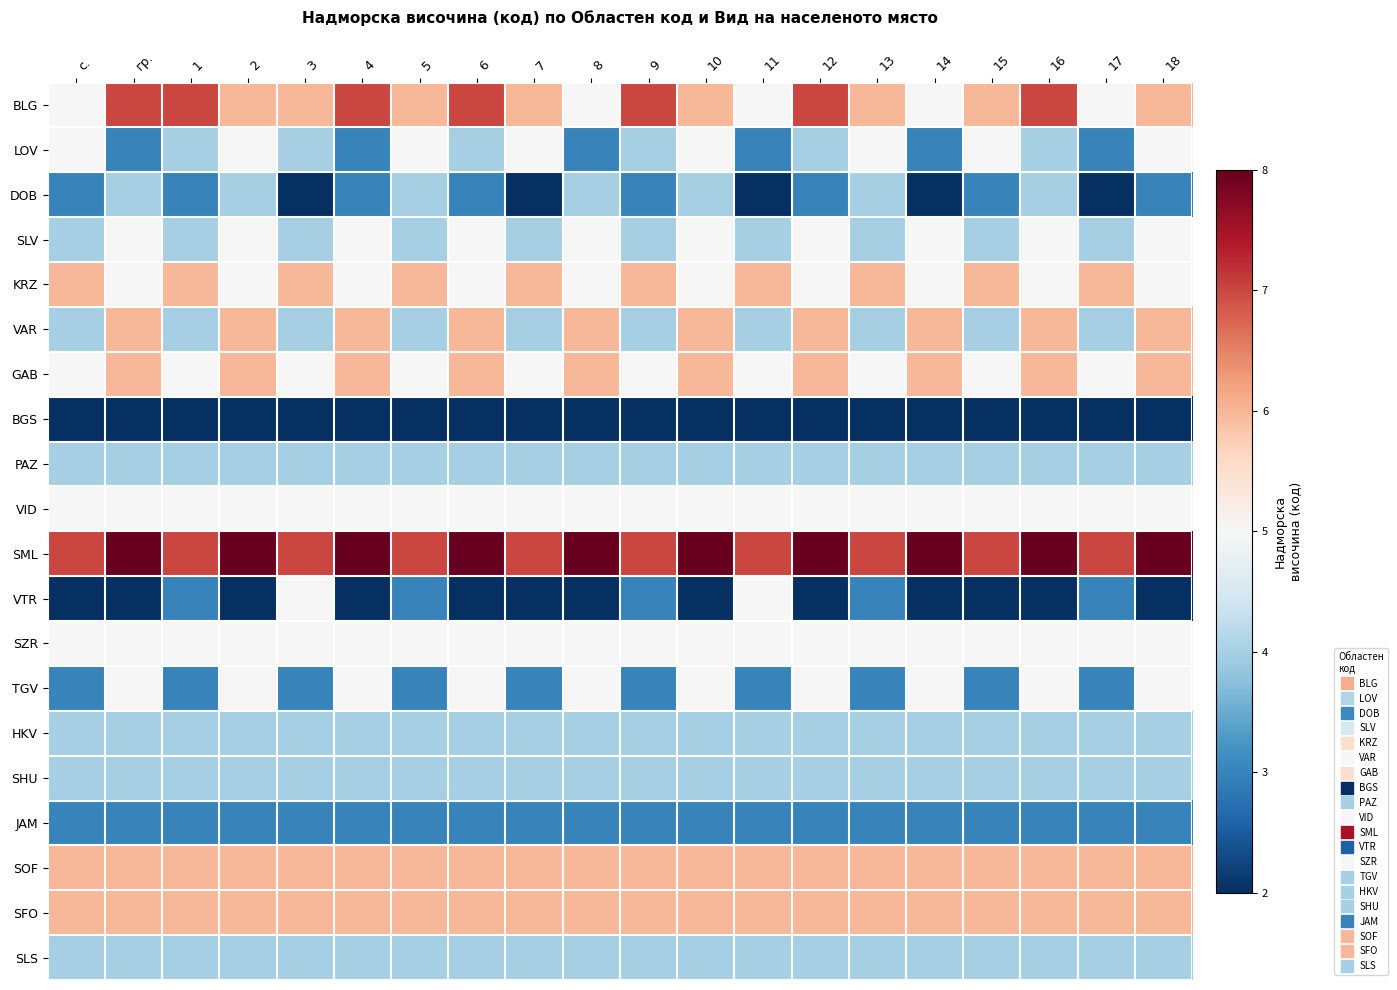

Between 13 and 6, which is larger?

6